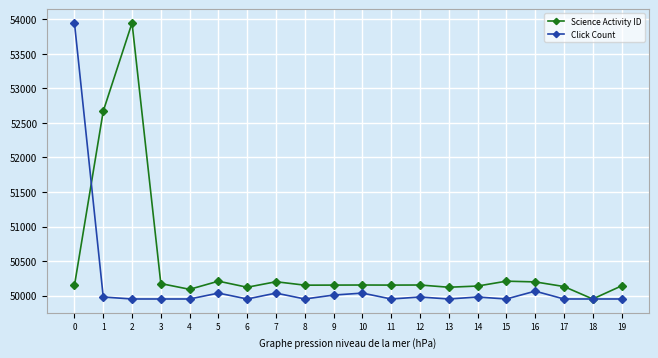

What is the difference between the second highest and minimum values in the Science Activity ID series?

2721.8